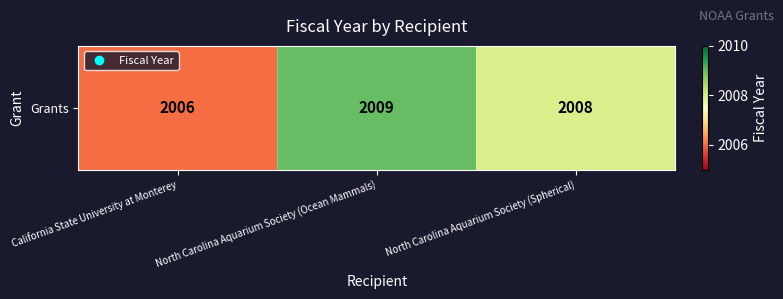

What is the difference between the maximum and minimum values?

3